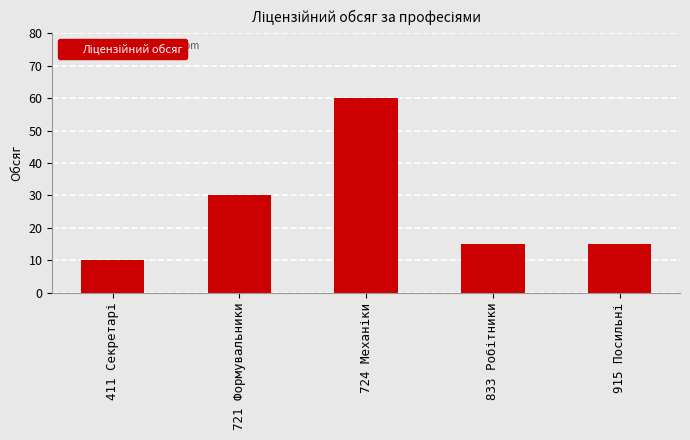

What is the difference between the maximum and minimum values?

50